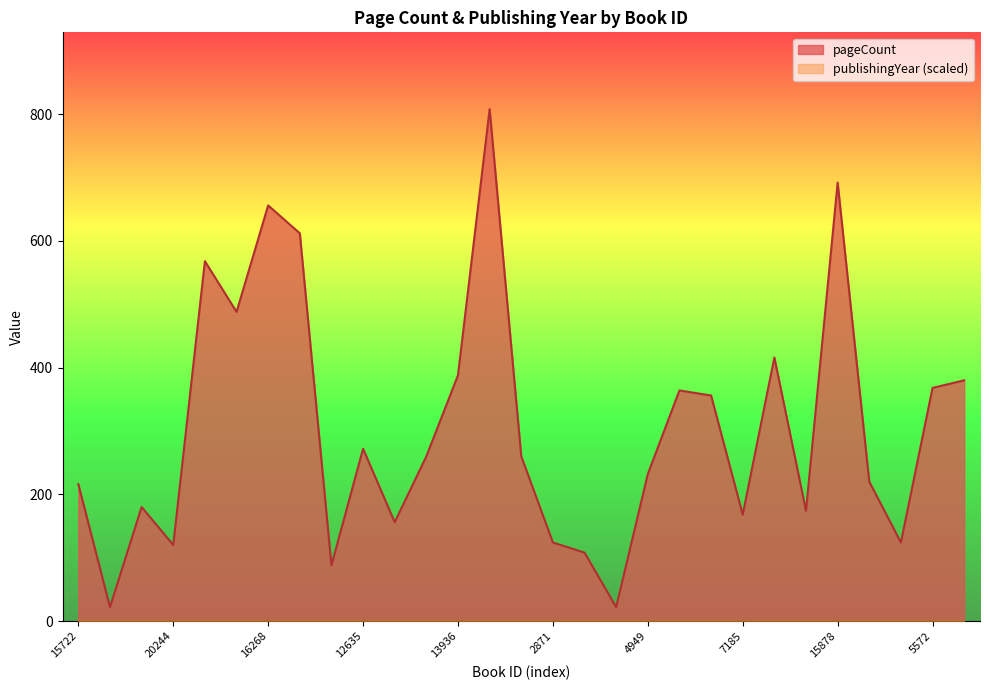

What is the smallest value displayed?

0